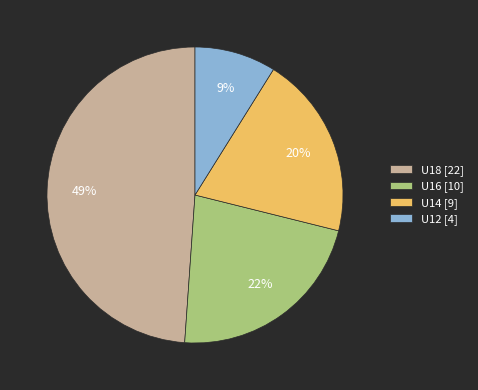

Is it true that U12 [4] is 16% of the pie?

False